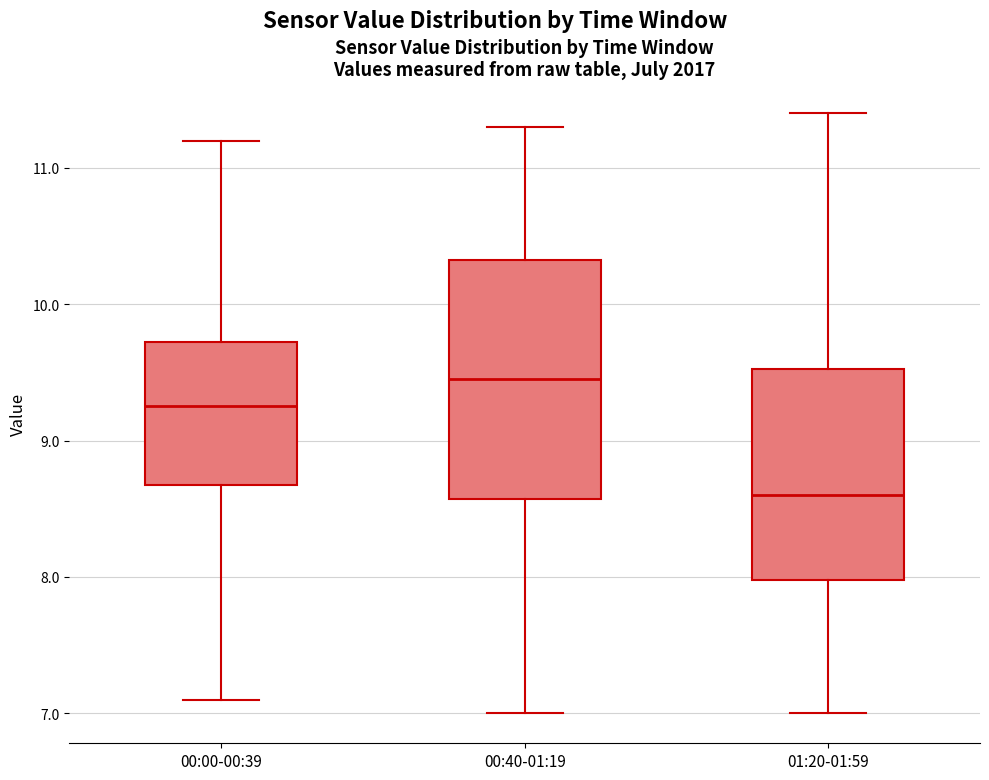

Comparing the boxes themselves (not the whiskers), which one is the tallest?

00:40-01:19